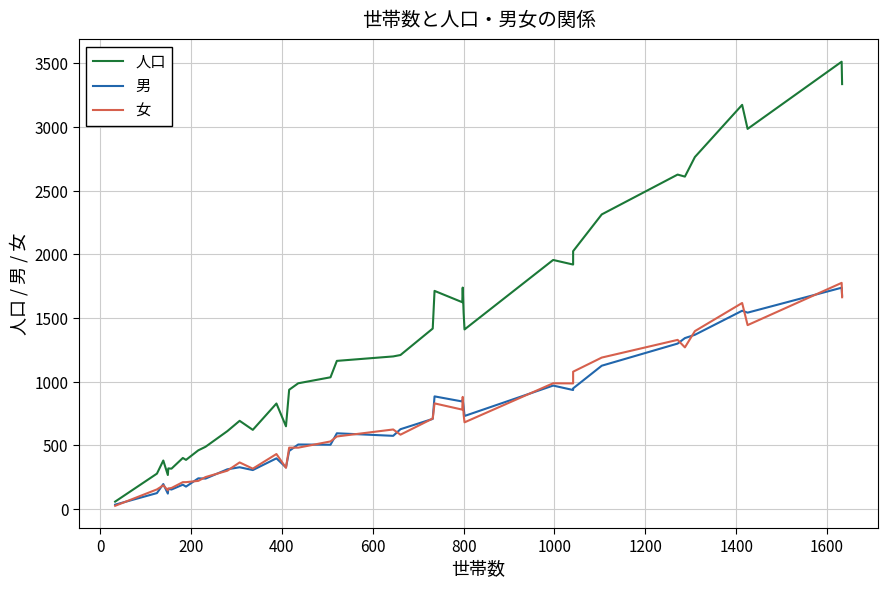

Is the value of 人口 at 17 greater than the value of 男 at 20?

Yes